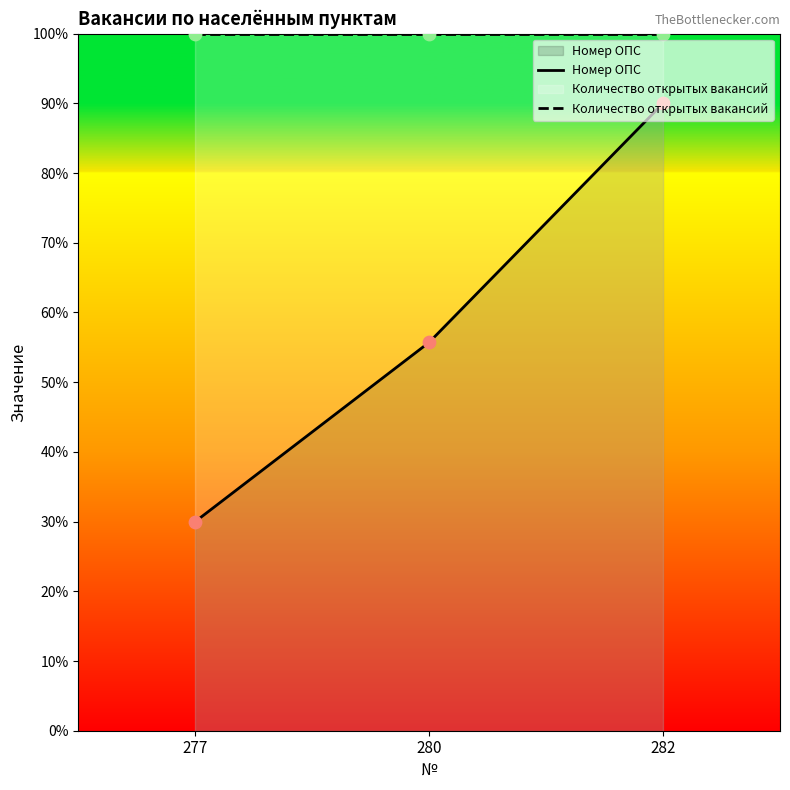

What is the total value across all series at 280?

155.7